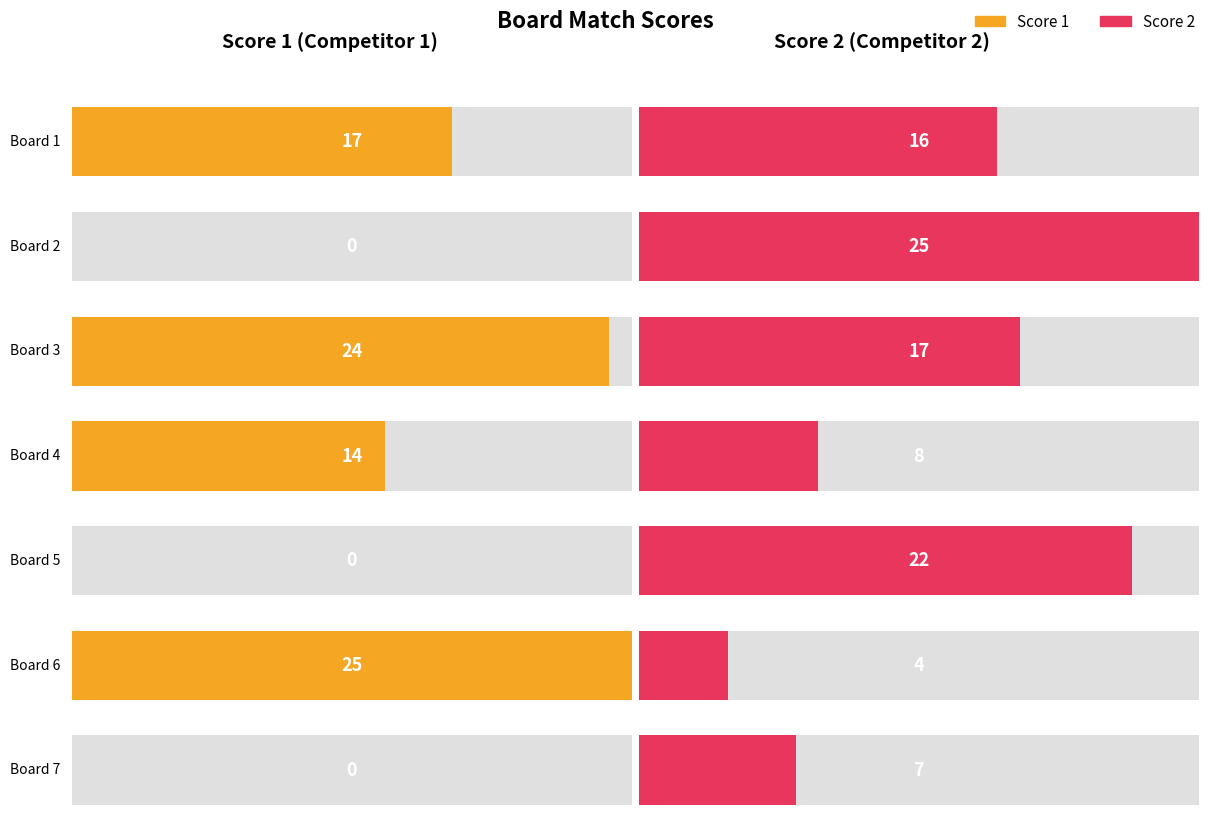

Count the number of categories in the chart.

7